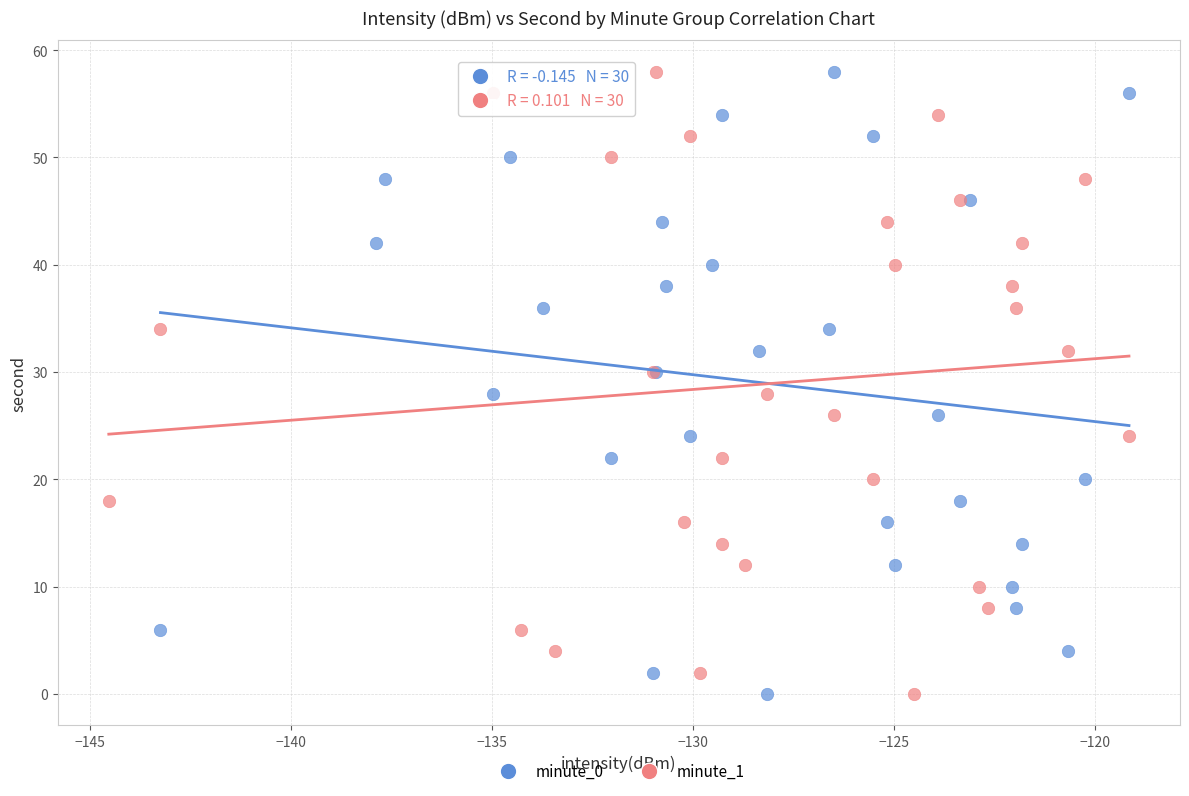

What are all the series names shown in the legend?

minute_0, minute_1